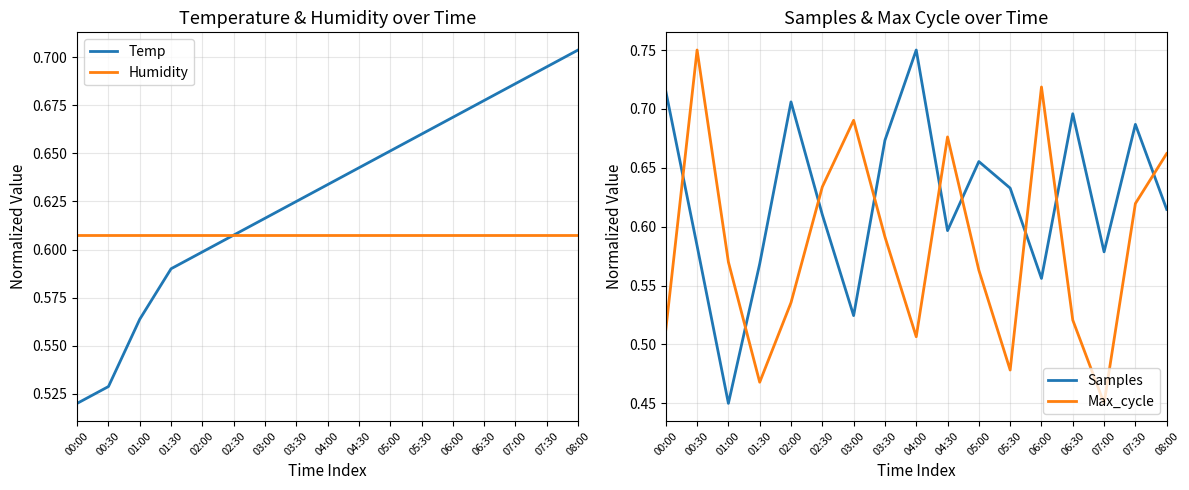

What is the label of the 9th point from the left?

04:00